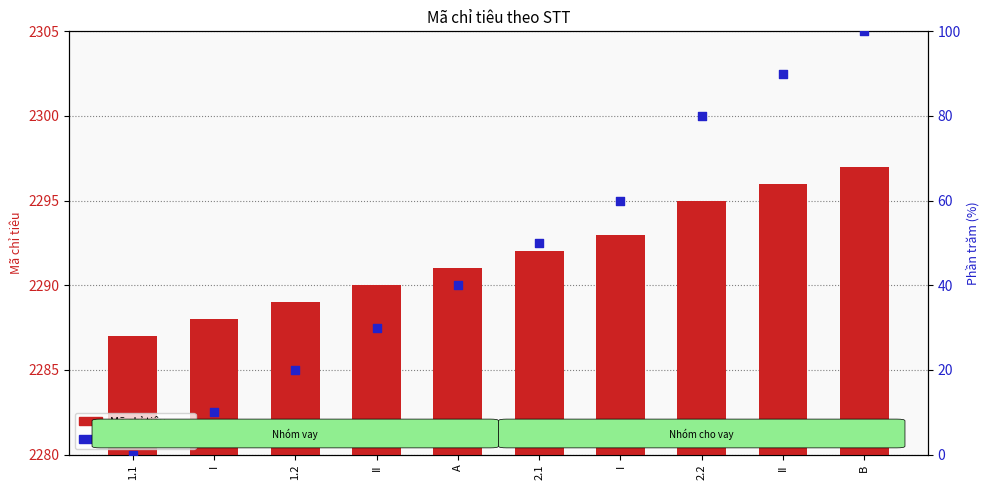

Is the value of Mã chỉ tiêu at II greater than the value of Tỷ lệ phần trăm at II?

Yes